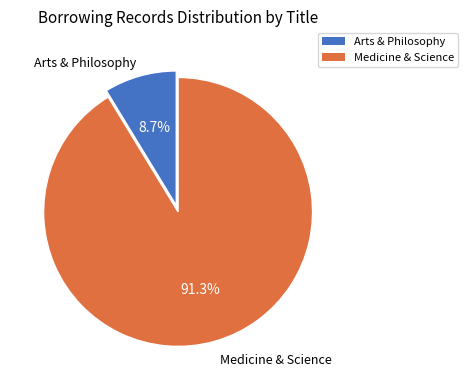

Is there a majority slice in this chart?

Yes